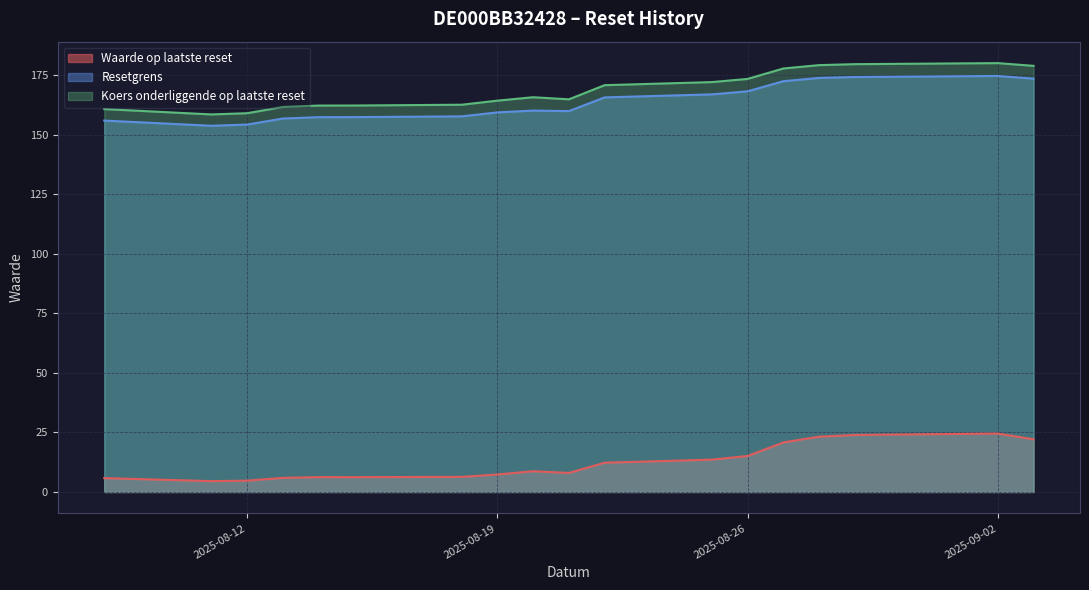

What is the highest value of the Waarde op laatste reset series?

24.6